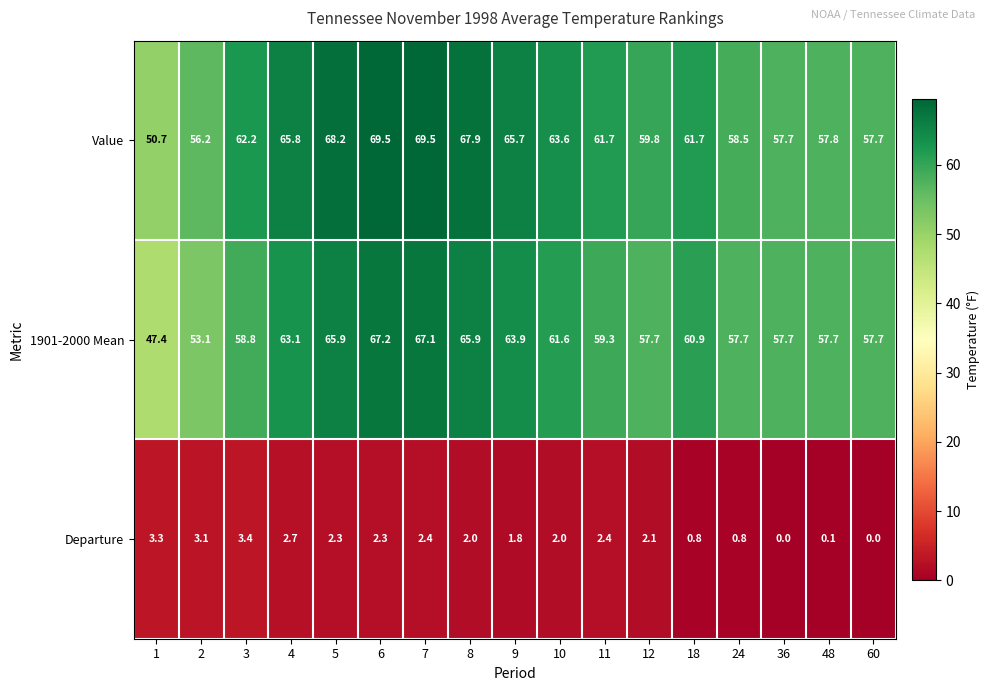

What is the maximum value shown in the chart?

69.5